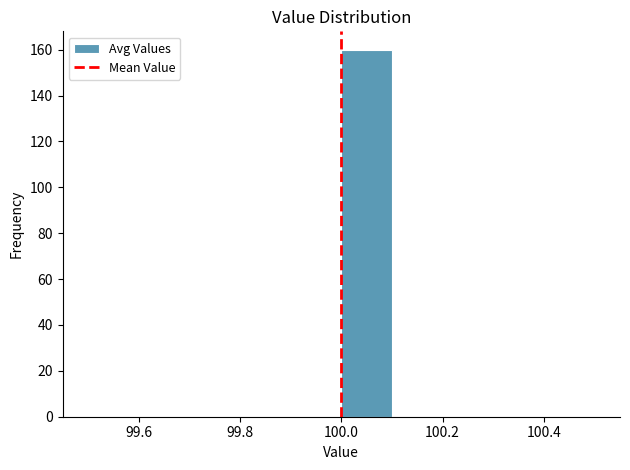

Reading left to right, transcribe this chart: for each bar, give the range it covers on the x-axis and its height. The values are not printed on the chart, so give them approximately, as read against the axis.

99.5 to 99.6: 0
99.6 to 99.7: 0
99.7 to 99.8: 0
99.8 to 99.9: 0
99.9 to 100.0: 0
100.0 to 100.1: 160
100.1 to 100.2: 0
100.2 to 100.3: 0
100.3 to 100.4: 0
100.4 to 100.5: 0